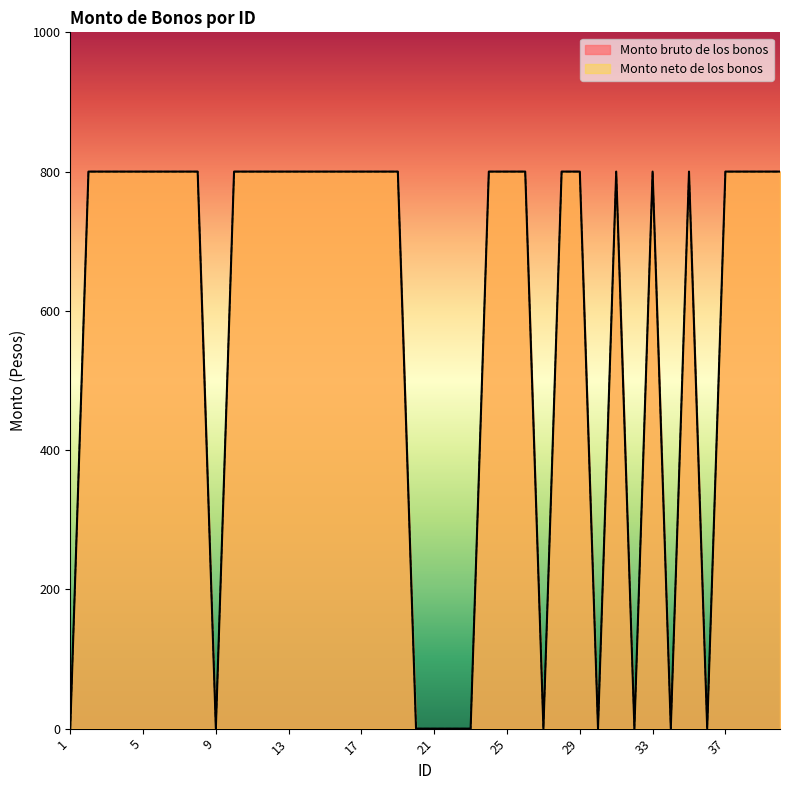

Where is Monto neto de los bonos nearest to the value 400?

1